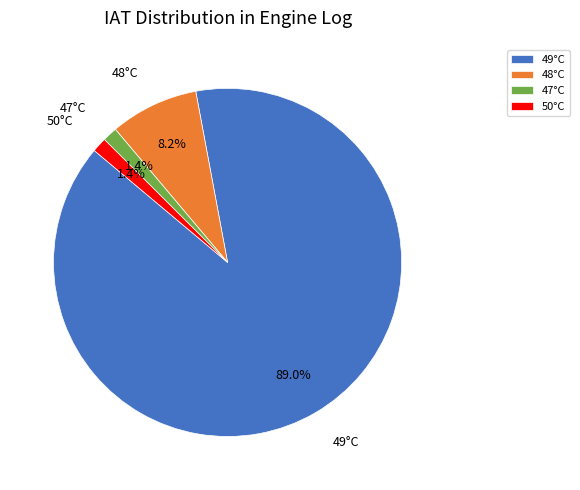

To the nearest percent, what is the difference between the largest and smallest slice percentages?

88%